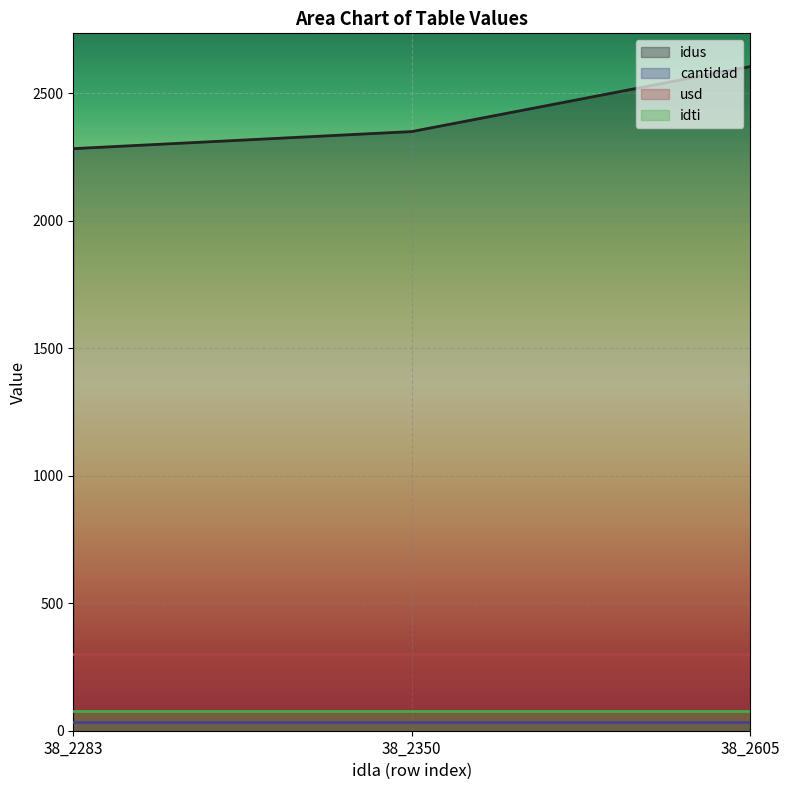

At which category is the sum across all series the highest?

38_2605